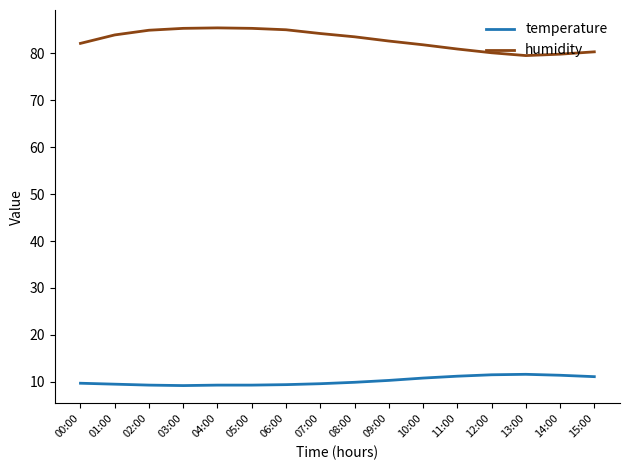

Which series has the largest total across all categories?

humidity